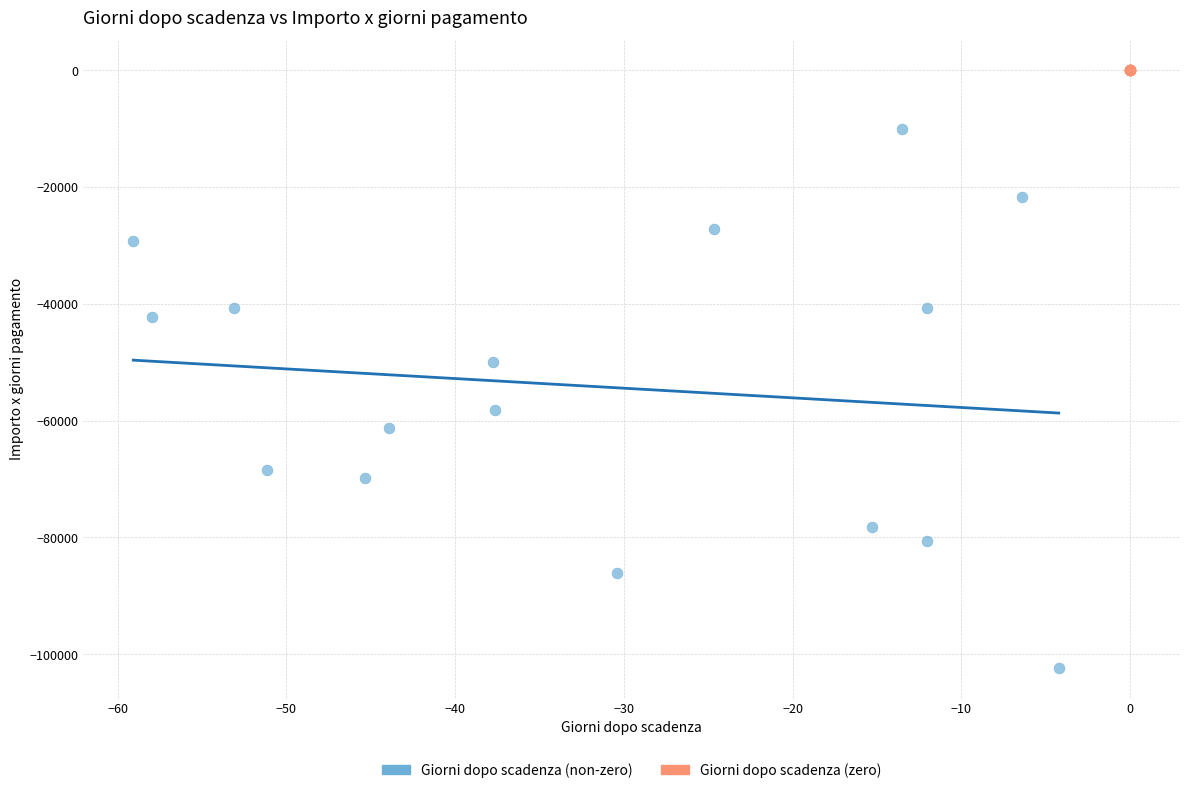

Which series reaches the minimum Y coordinate?

Giorni dopo scadenza (non-zero)